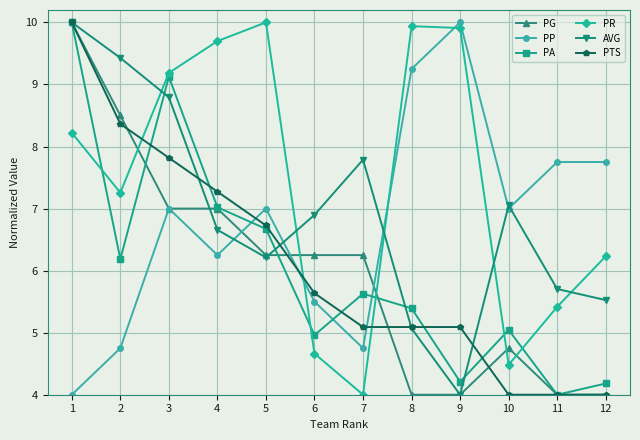

Read the PTS value at 9.

5.1